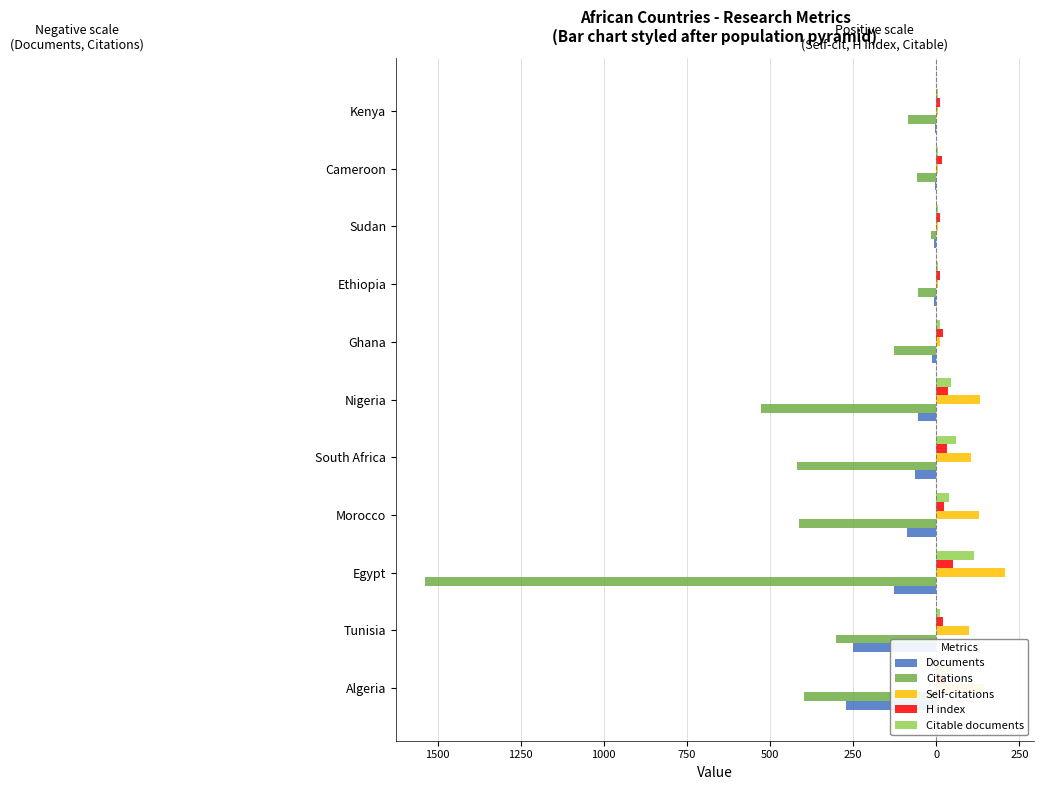

Reading left to right, list all the values displayed in this chart.

Documents: -270	-250	-126	-87	-64	-54	-12	-7	-6	-5	-5
Citations: -397	-300	-1538	-412	-418	-528	-128	-56	-15	-57	-84
Self-citations: 144	98	207	130	106	133	12	5	4	6	4
H index: 25	21	49	22	33	35	21	12	10	18	10
Citable documents: 48	12	114	37	60	44	12	4	4	4	5